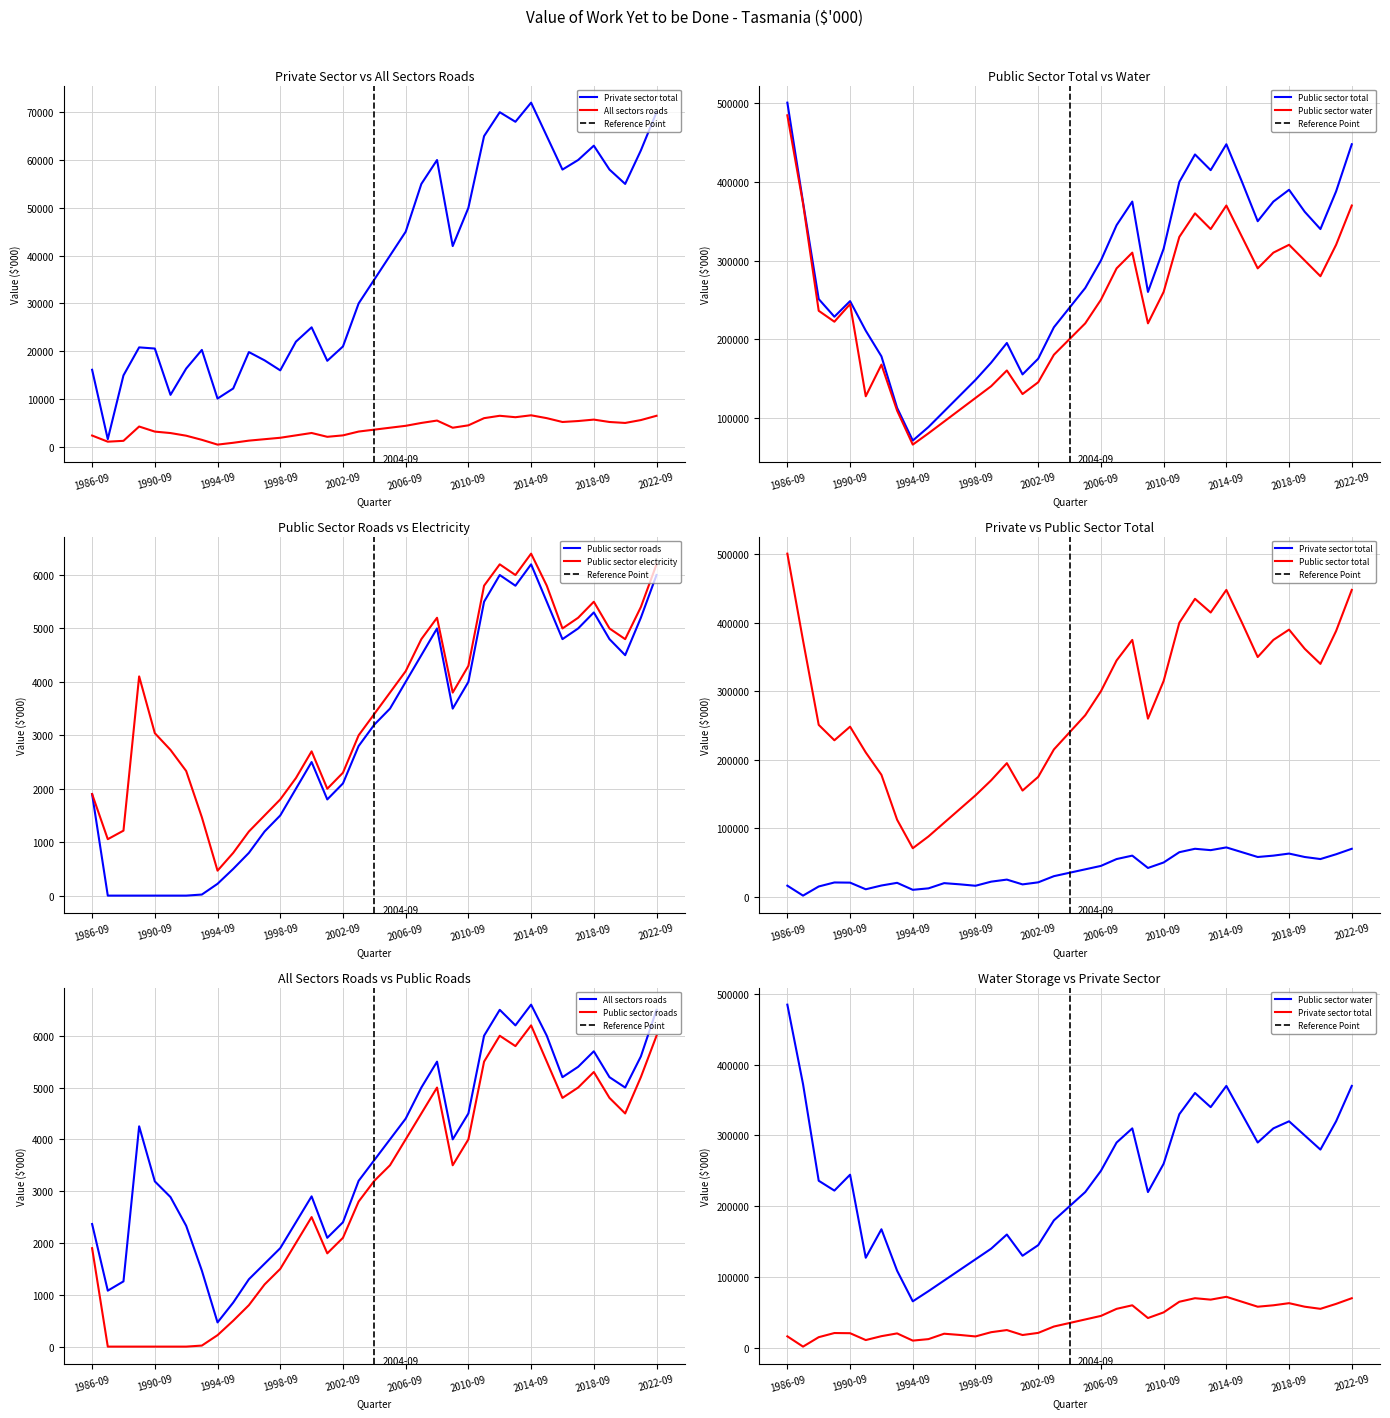

What is the total value across all series at 2001-09?

308900